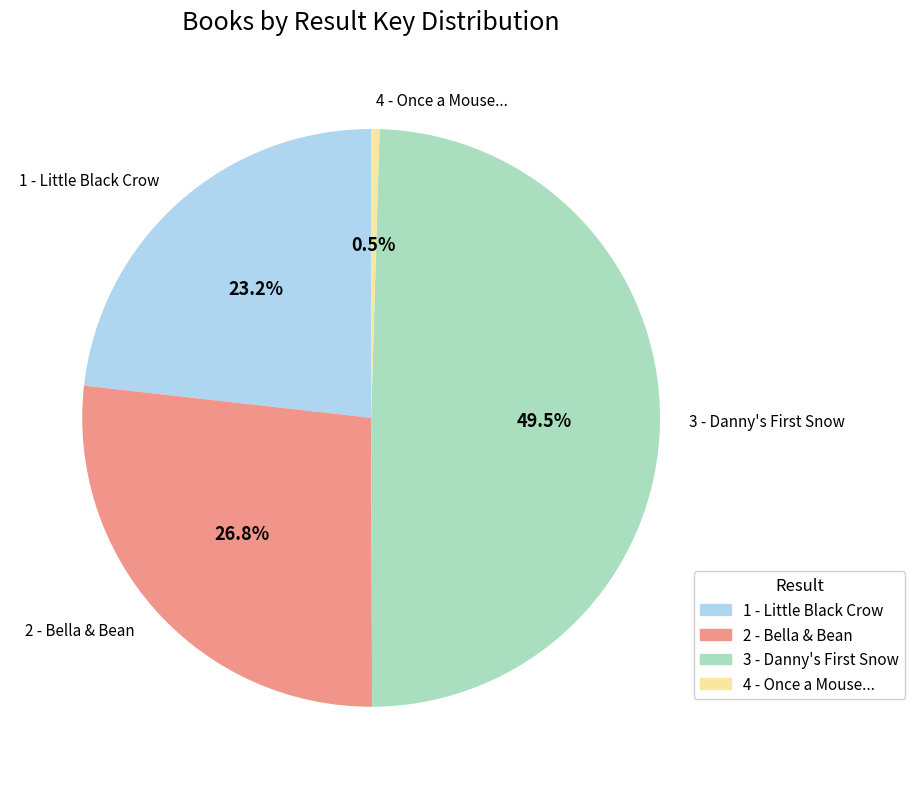

To the nearest percent, what is the combined percentage of 4 - Once a Mouse... and 2 - Bella & Bean?

27%